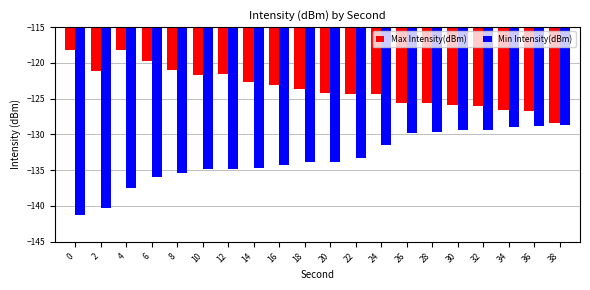

What is the value of the Max Intensity(dBm) bar at the 18th from the left?

-126.5